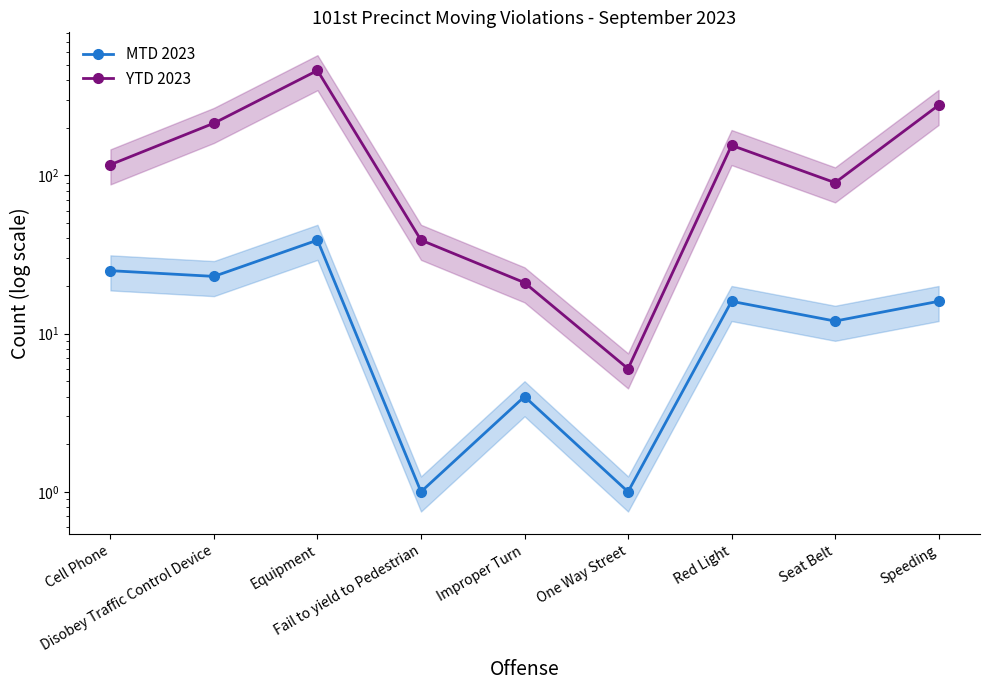

At which category does YTD 2023 reach its first local valley?

One Way Street